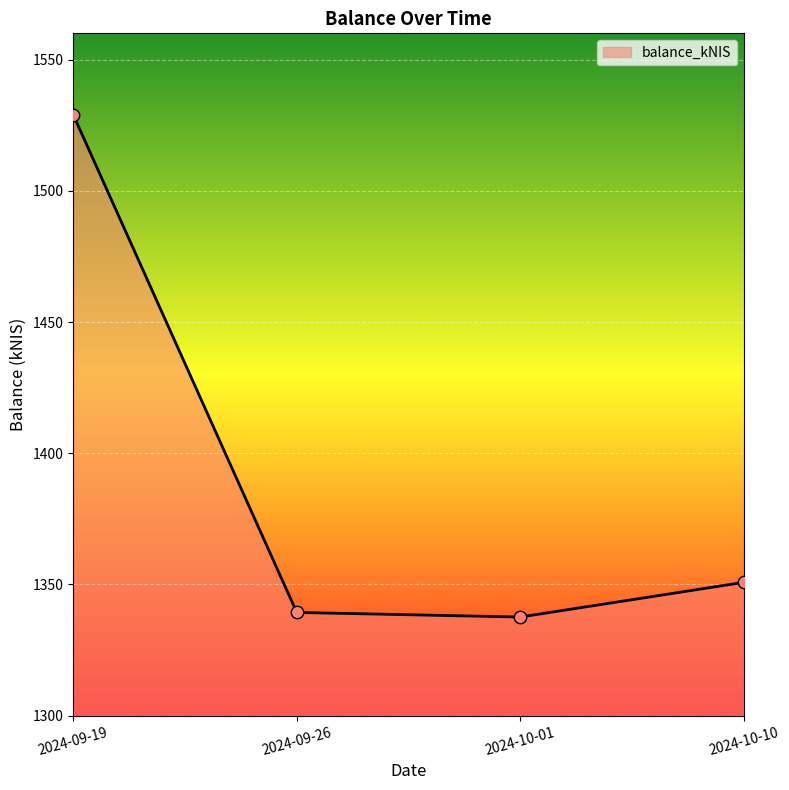

What is the change in value from 2024-09-26 to 2024-10-10?

+11.5